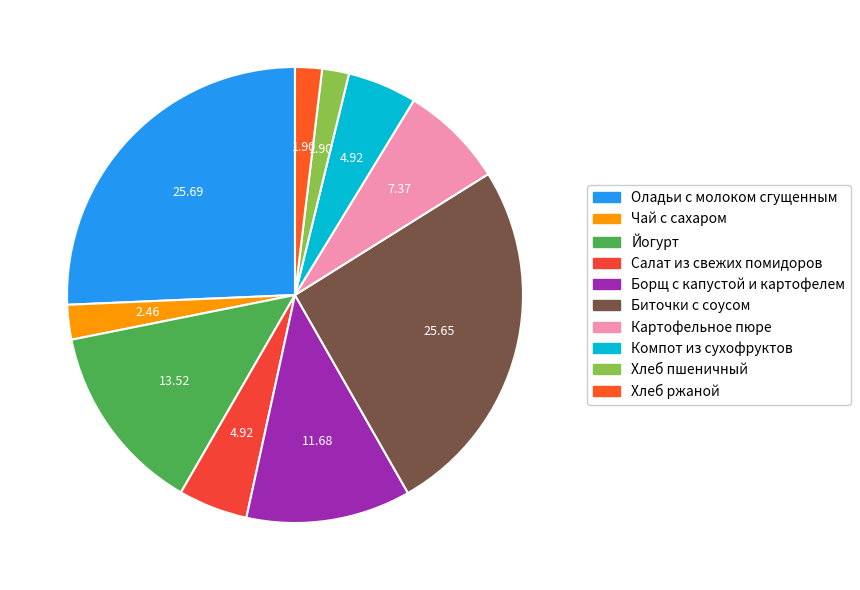

Count the number of slices in the pie.

10